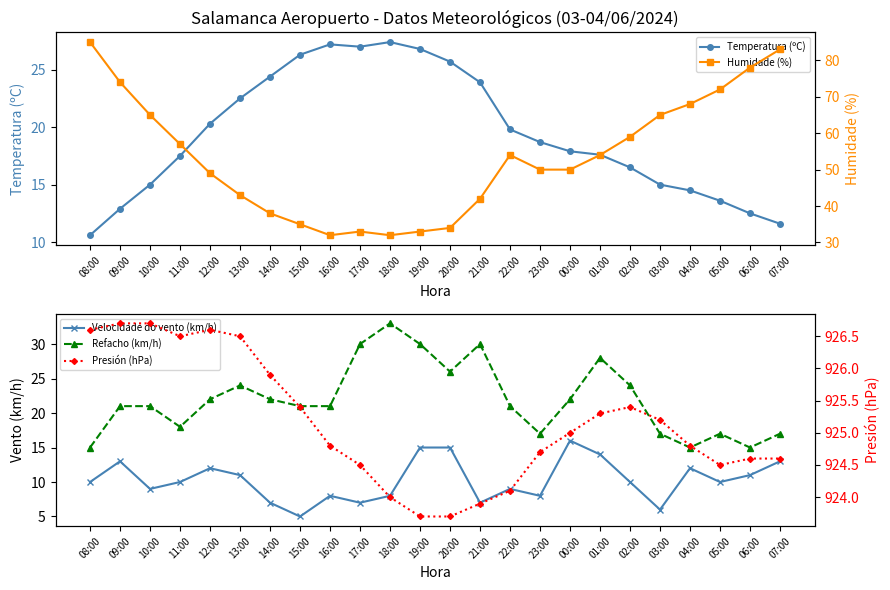

At which category does Refacho (km/h) reach its first local peak?

13:00